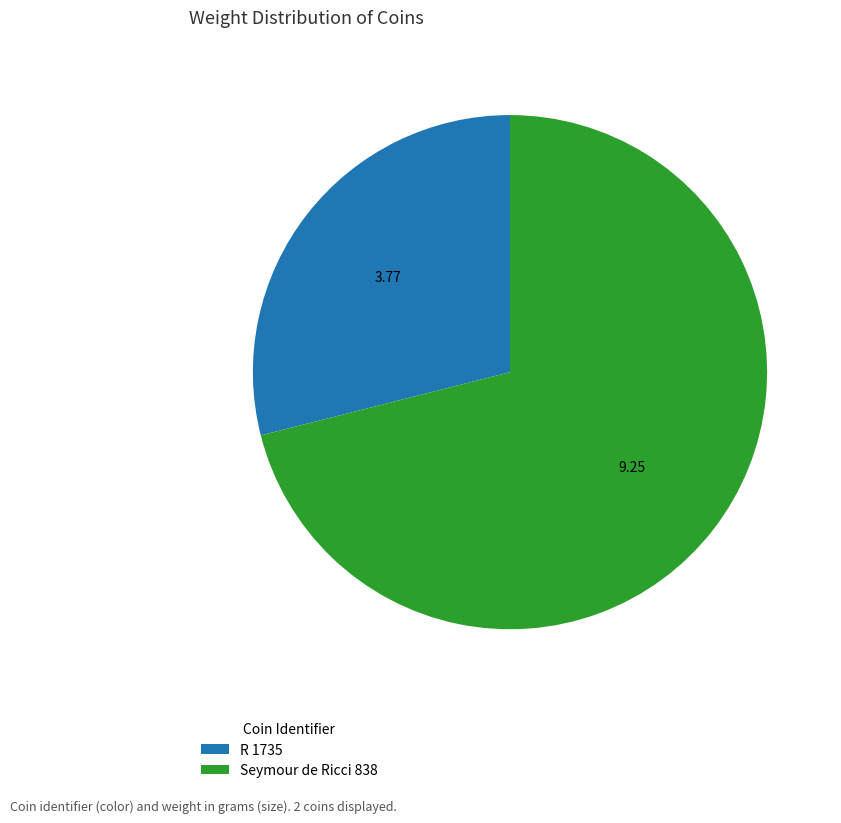

How many segments does this pie chart have?

2